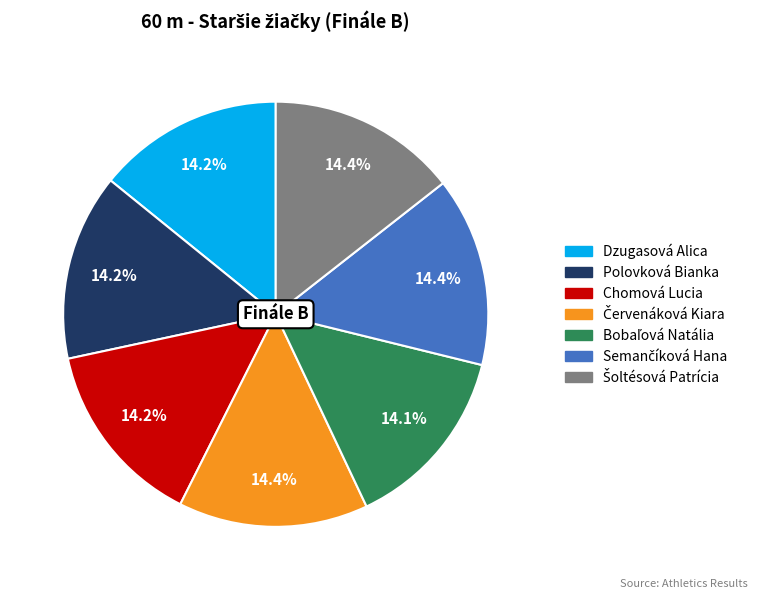

How many slices are in this pie chart?

7